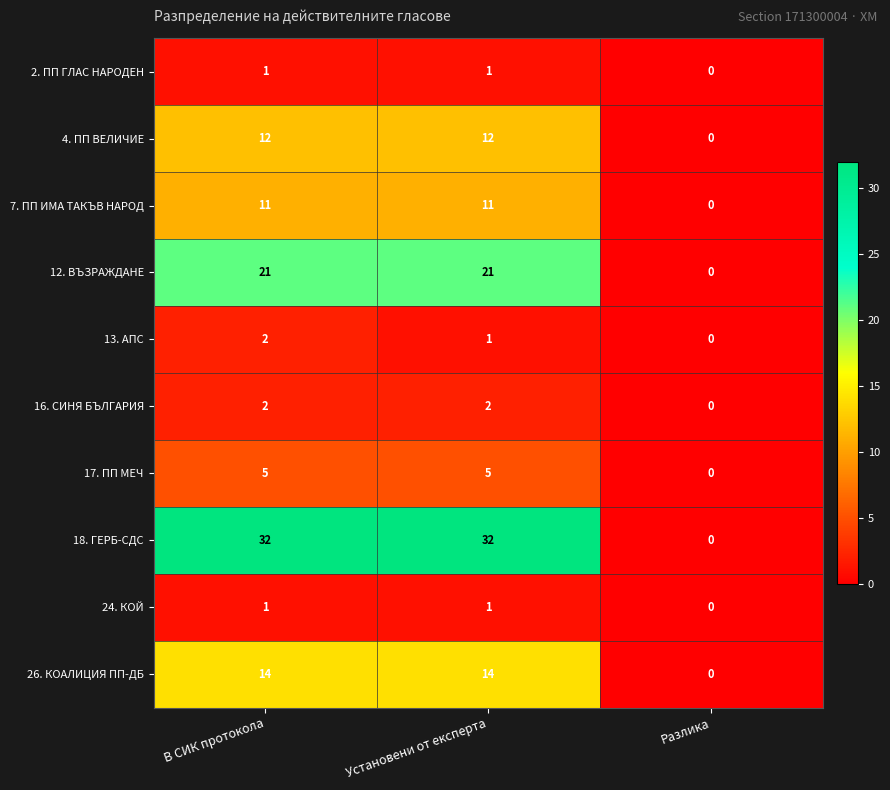

How many data points in 16. СИНЯ БЪЛГАРИЯ are less than 2?

1